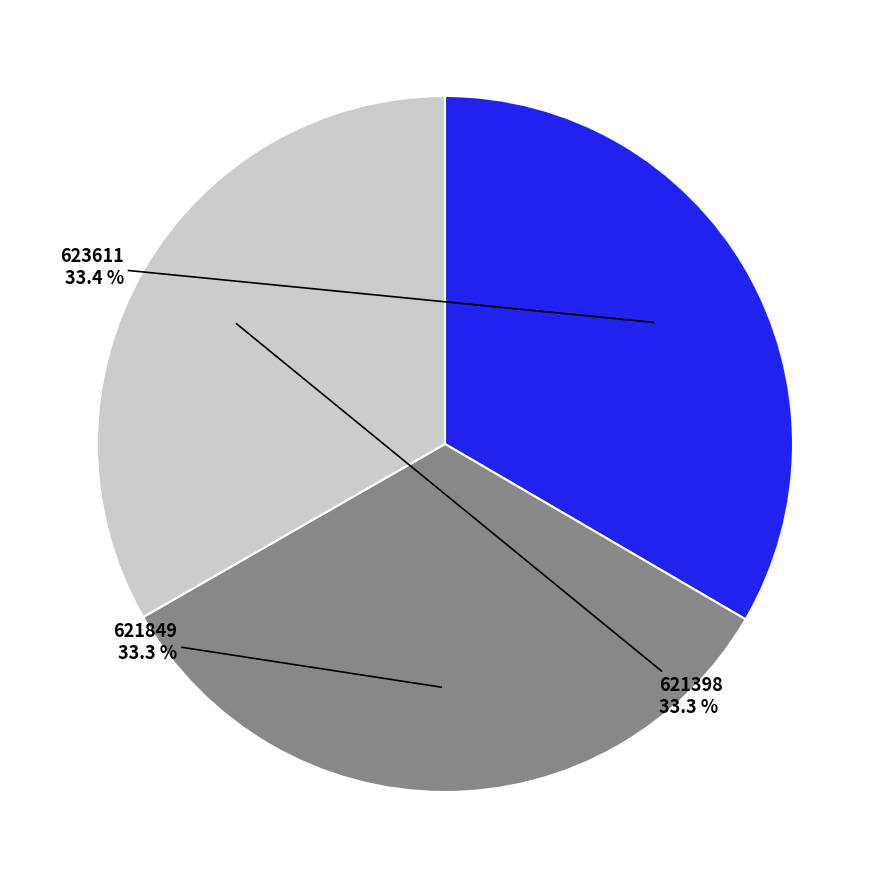

Is 621398 the majority of the pie?

No